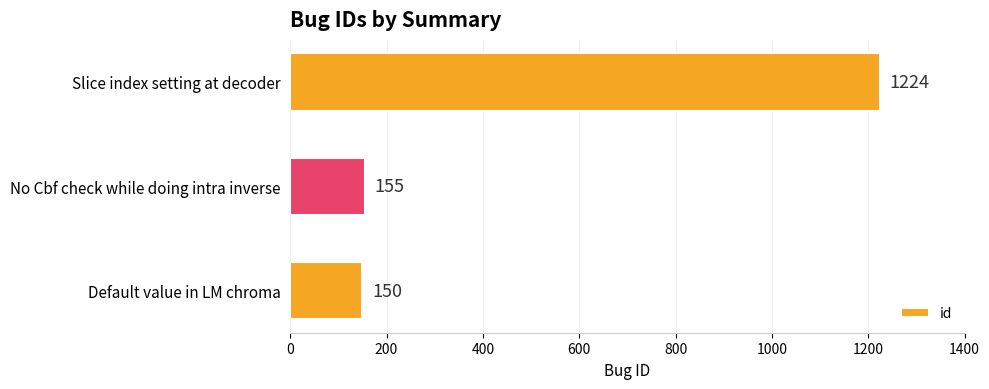

At which label is the value closest to 687?

No Cbf check while doing intra inverse